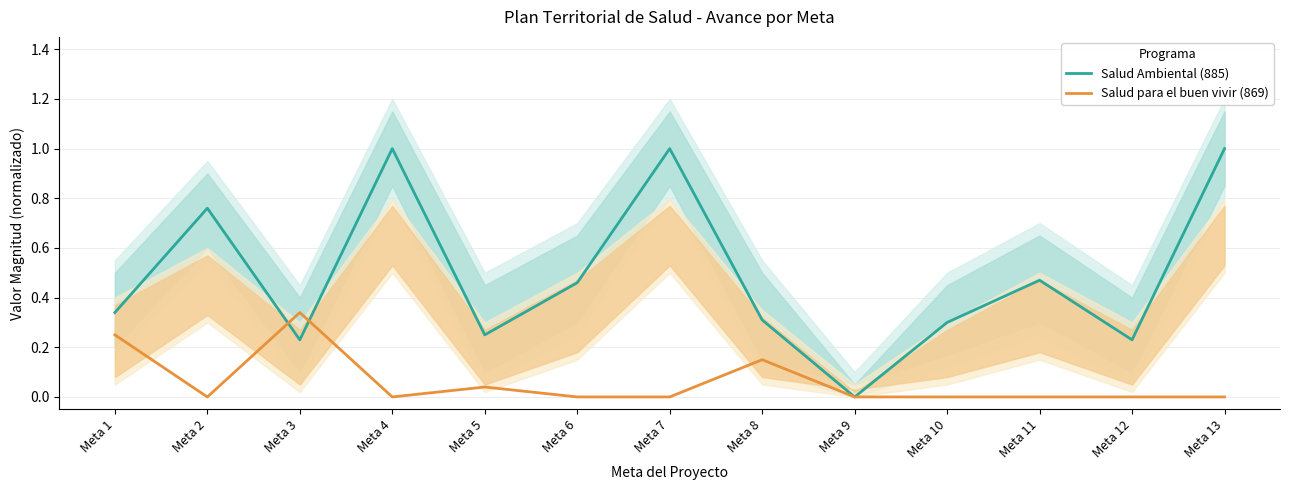

What is the greatest value displayed?

1.0